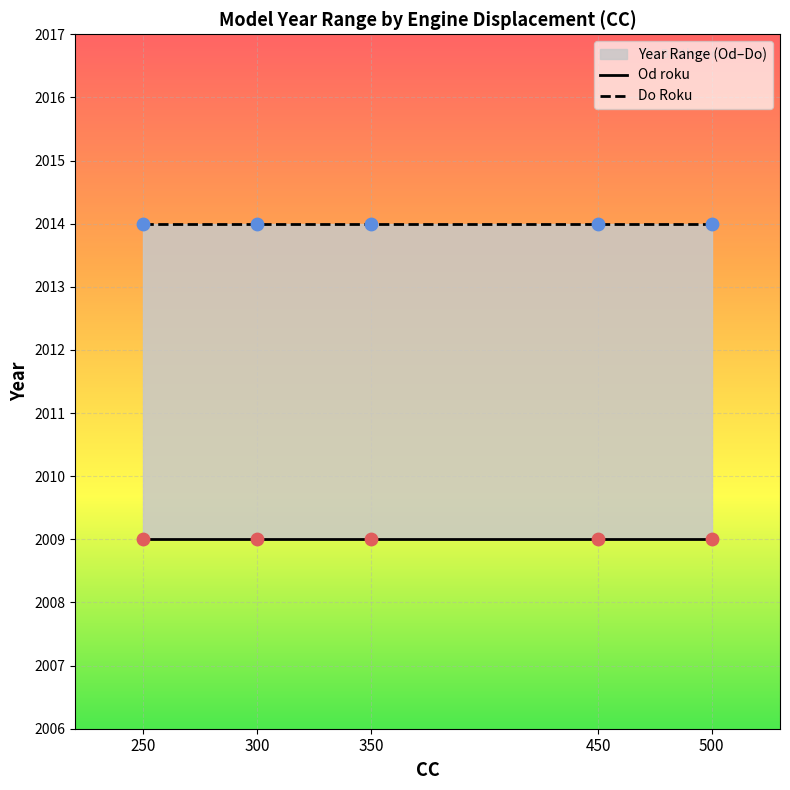

Is the value of Do Roku at 250 greater than the value of Od roku at 450?

Yes